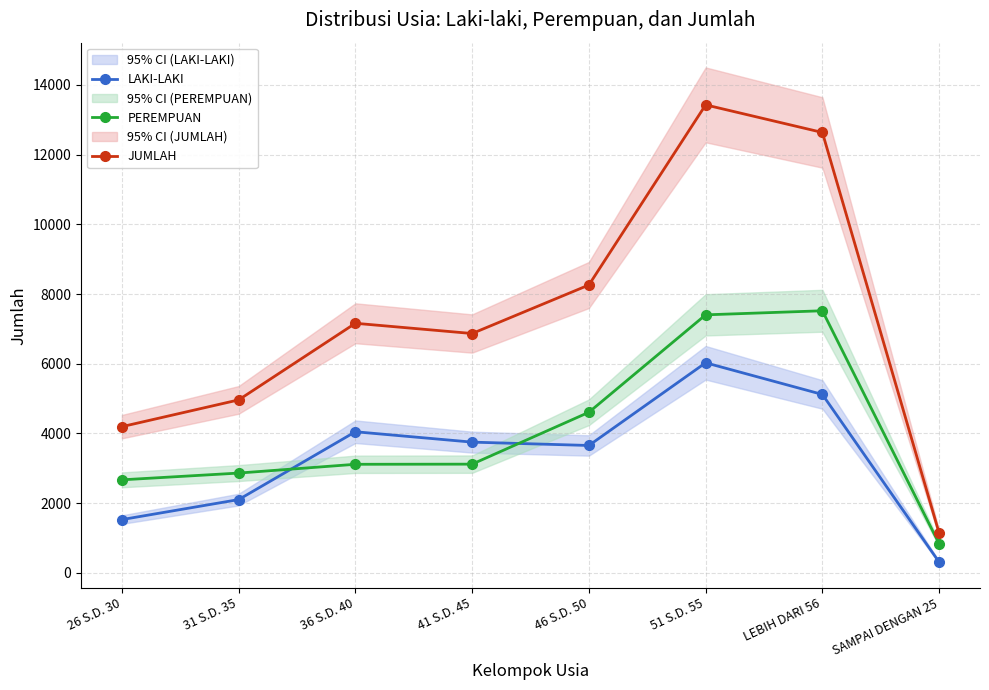

The LAKI-LAKI series shows 3653 at 46 S.D. 50. True or false?

True